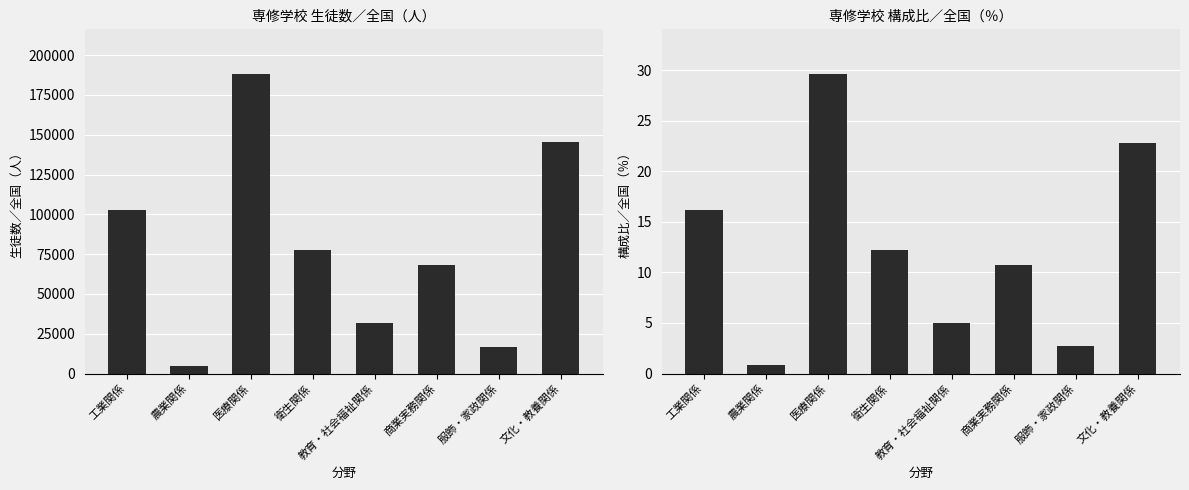

Which series has the largest range (max minus min)?

生徒数／全国（人）